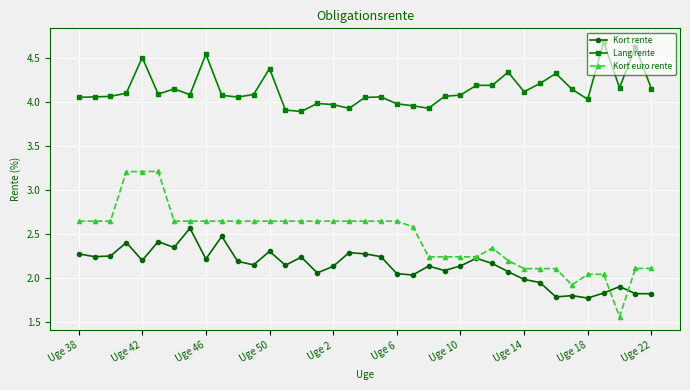

True or false: Kort rente and Lang rente cross at least once.

False